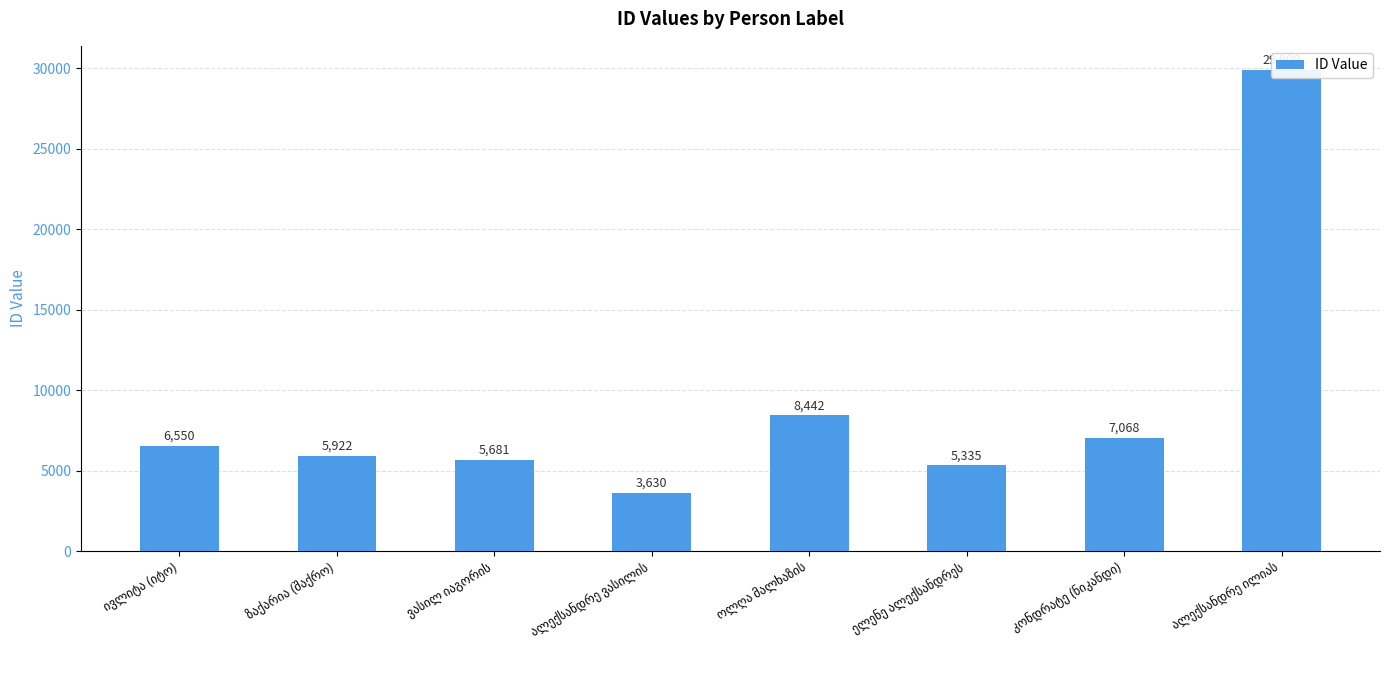

What is the change in value from ივლიტა (იტო) to კონდრატე (ნიკანდი)?

+518